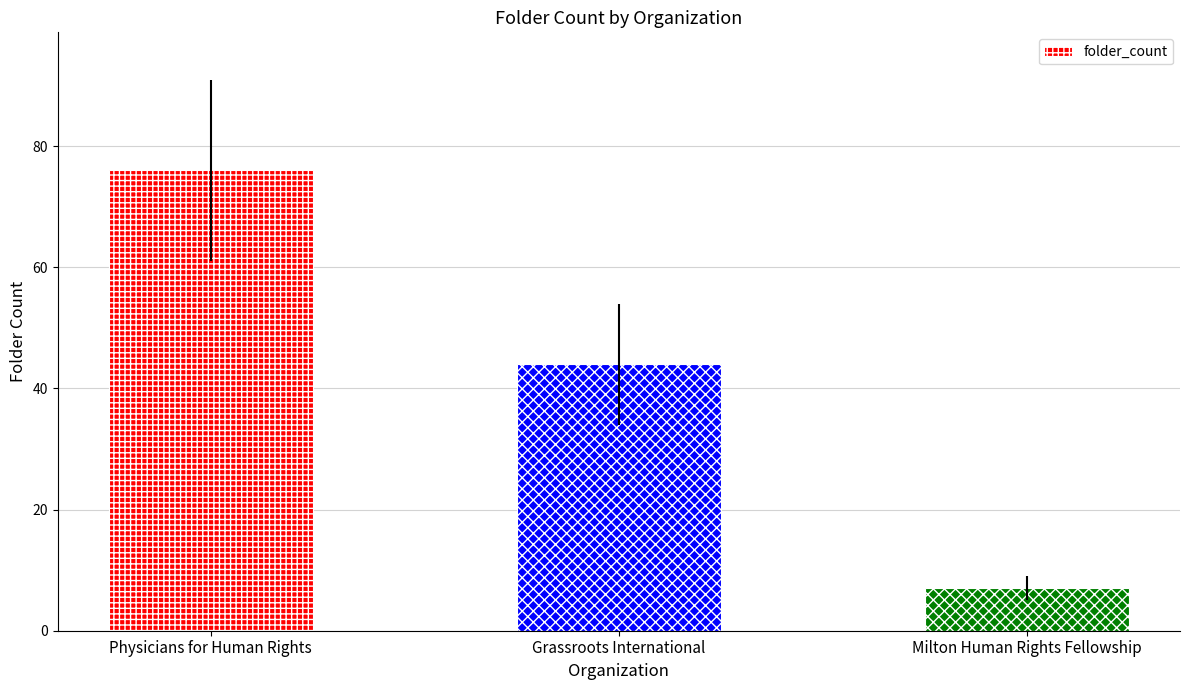

The chart shows a value of 4 at Milton Human Rights Fellowship. True or false?

False